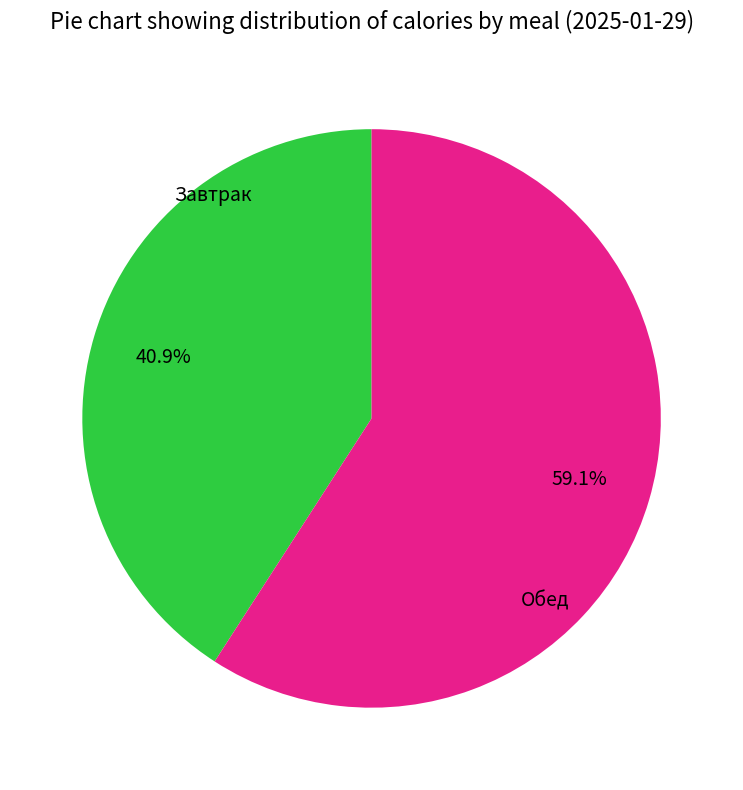

Is there any slice that represents more than half of the pie?

Yes